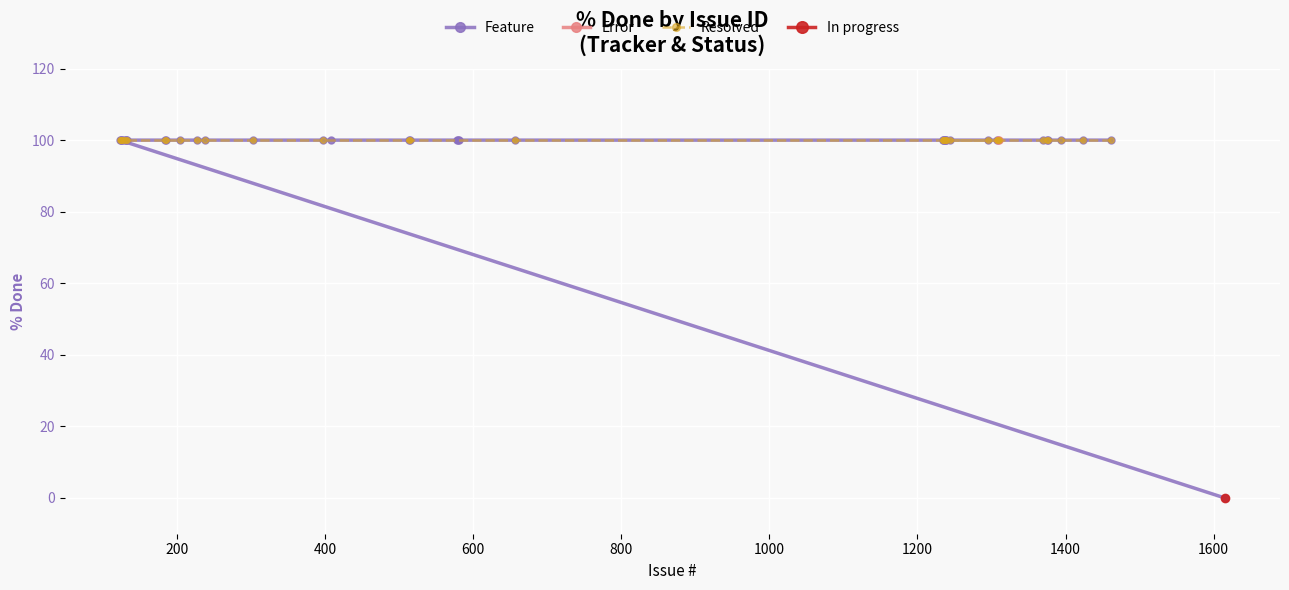

True or false: In progress and Normal priority cross at least once.

False